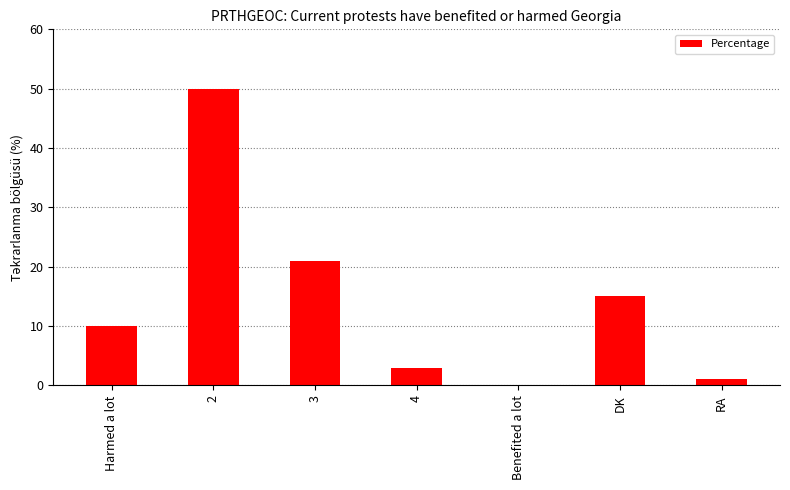

What is the change in value from 2 to DK?

-35